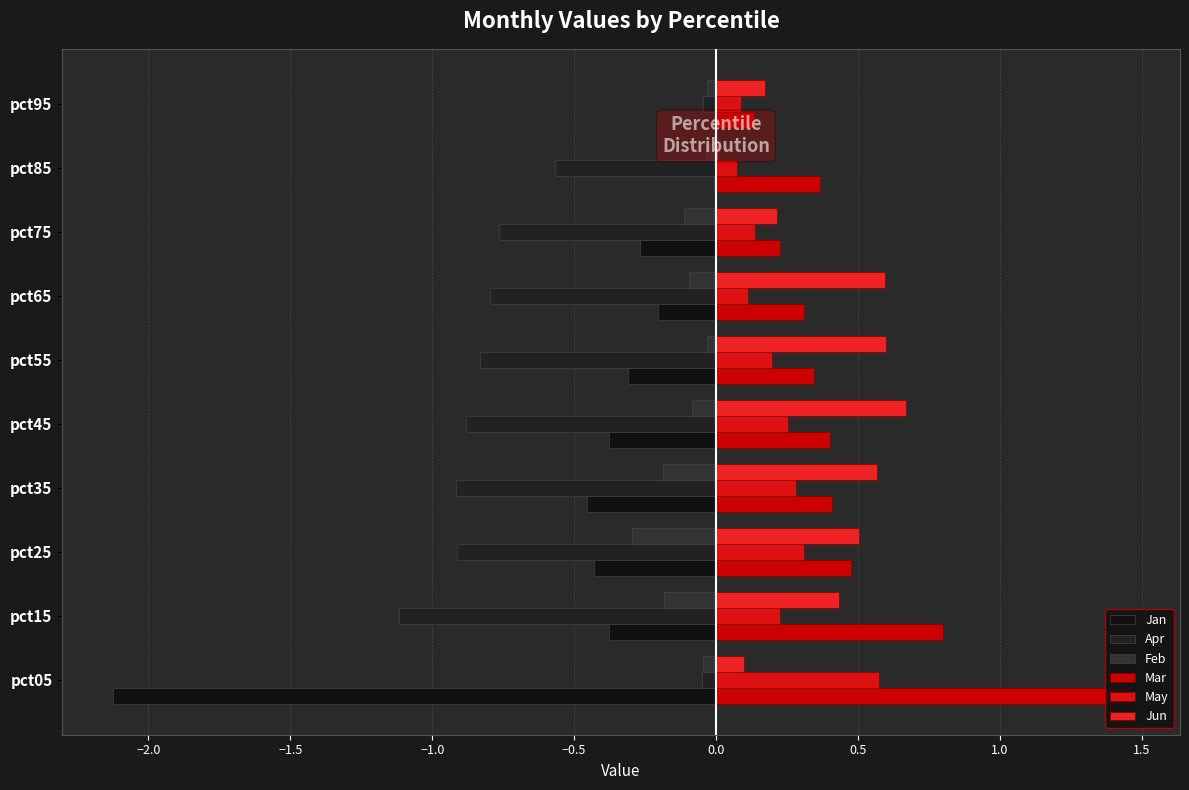

At how many categories does at least one series exceed 0?

10